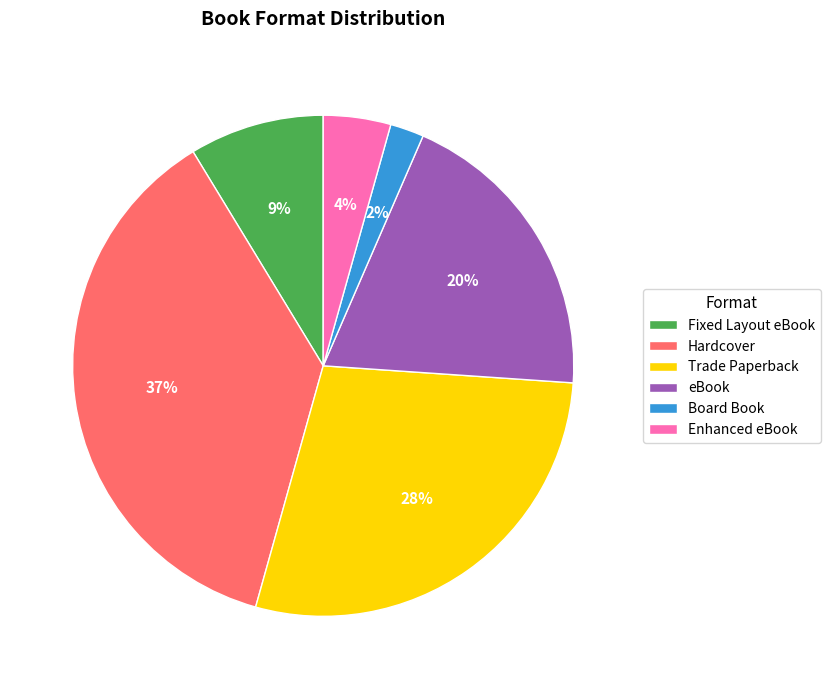

How many segments does this pie chart have?

6